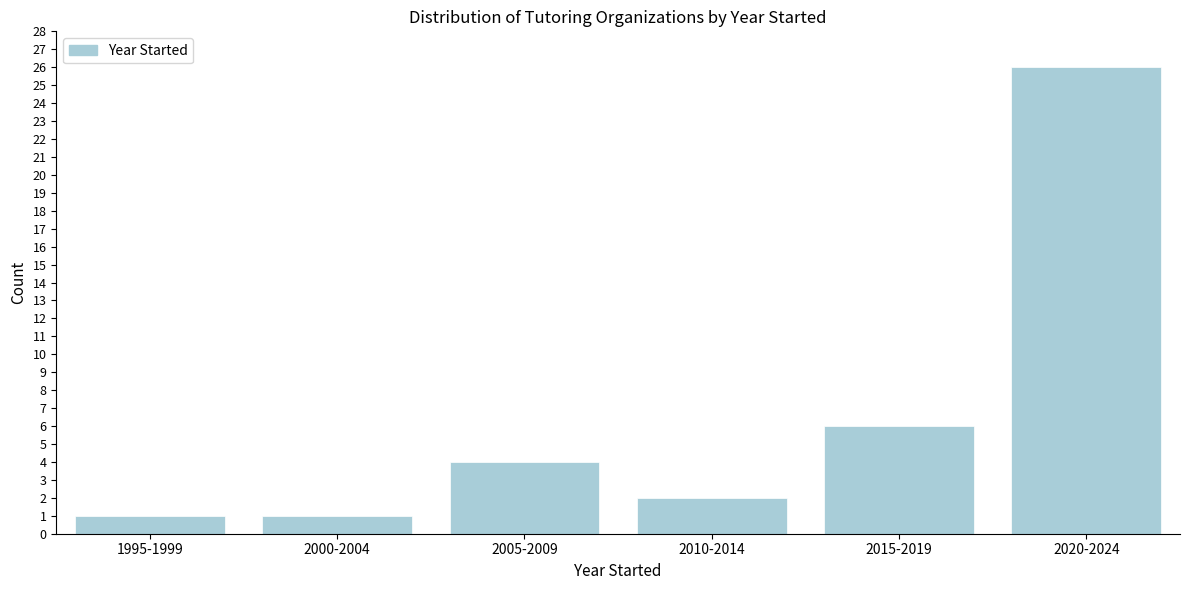

Reading left to right, transcribe all the data shown in this chart.

1995-1999=1	2000-2004=1	2005-2009=4	2010-2014=2	2015-2019=6	2020-2024=26